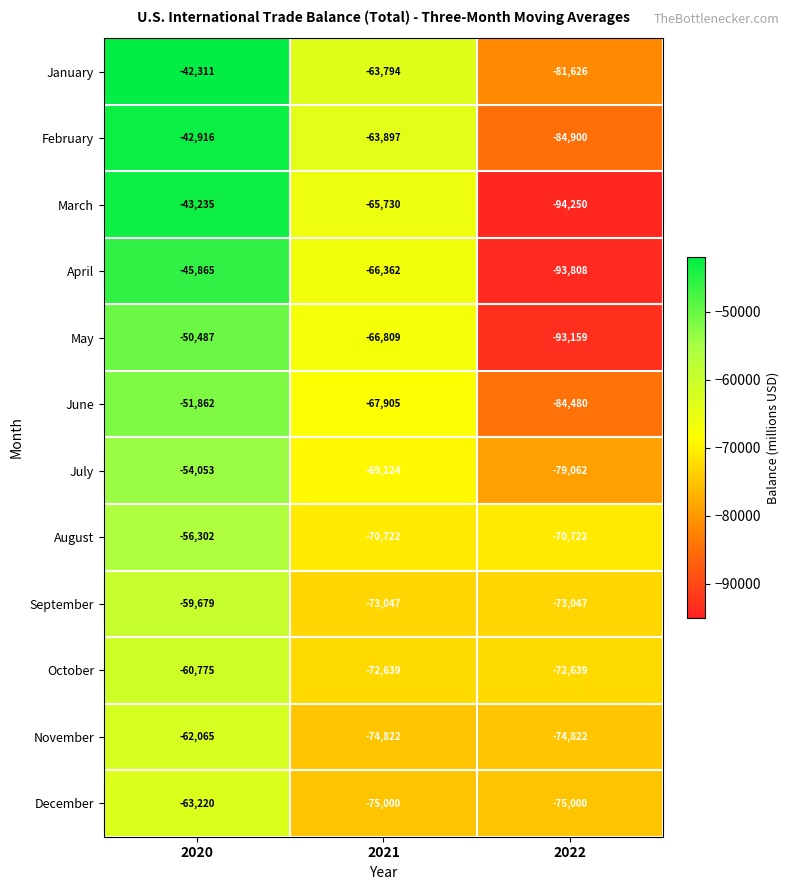

Between 2020 and 2022, which series saw the biggest shift?

March